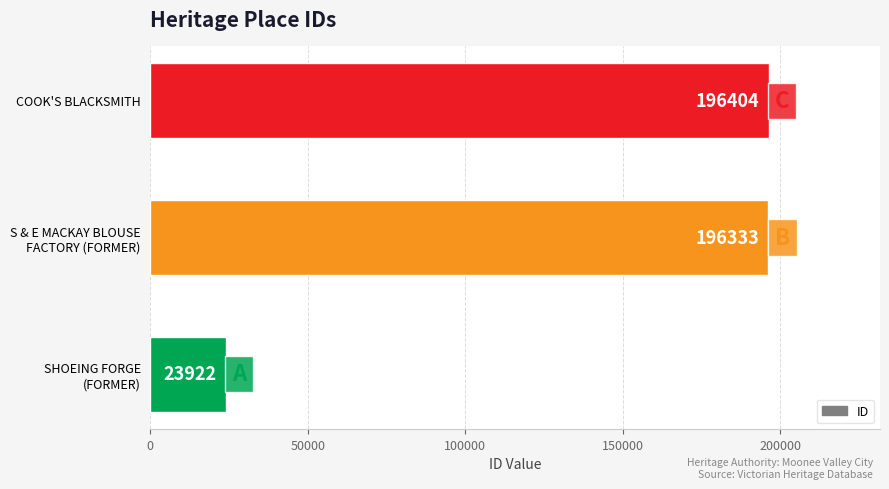

What is the maximum value shown in the chart?

196404